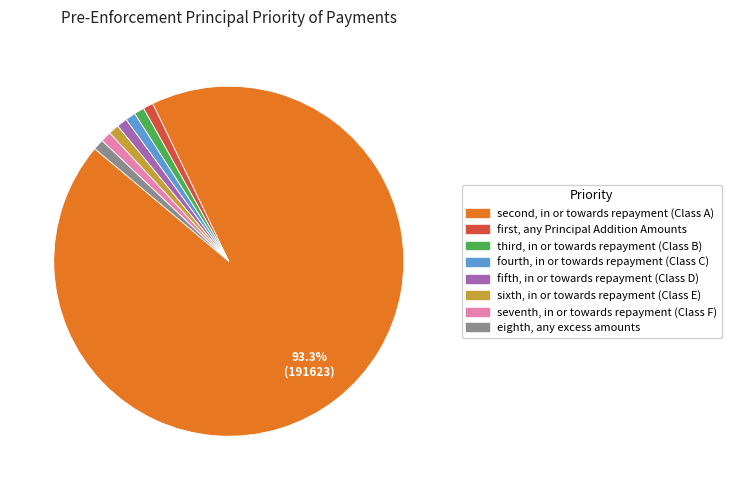

Is there a majority slice in this chart?

Yes